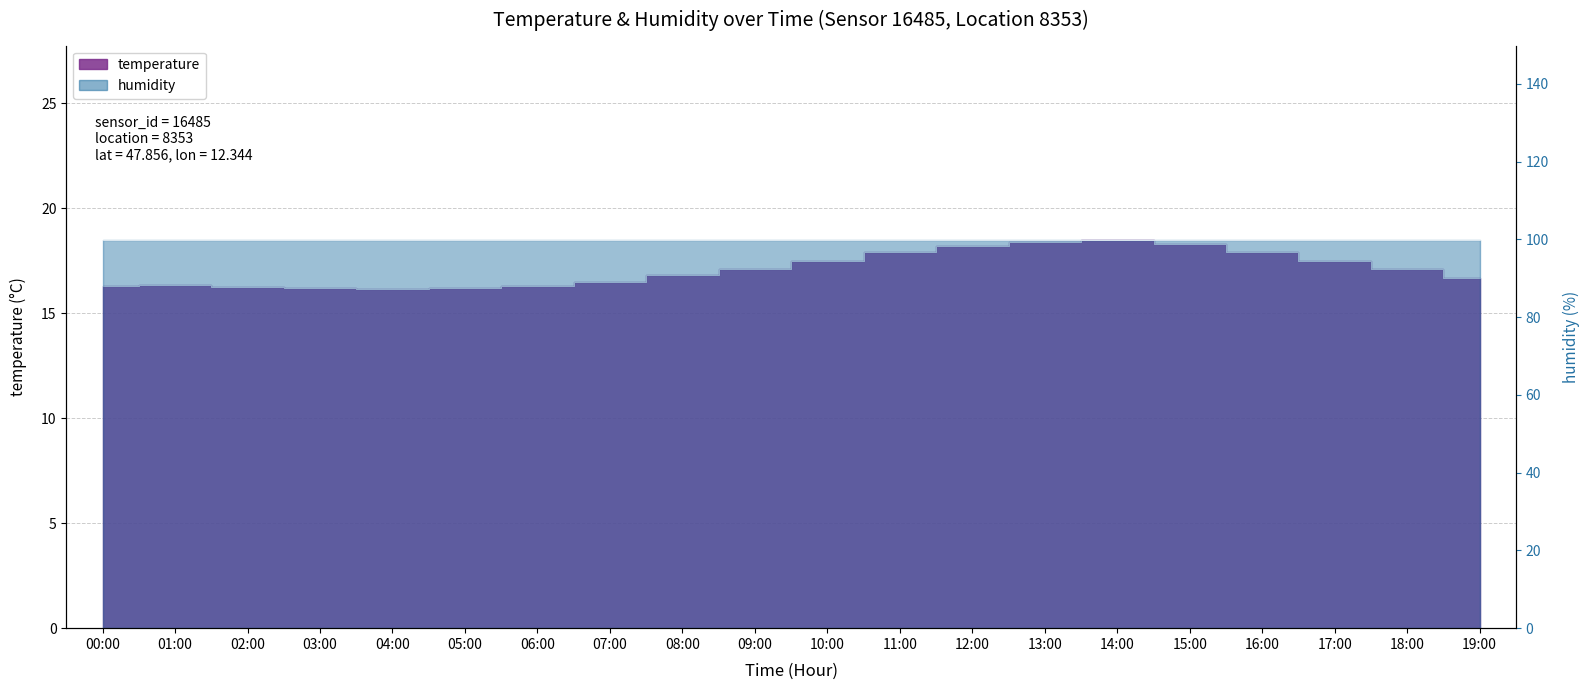

List the labels in order of value, smallest first.

04:00, 03:00, 05:00, 02:00, 00:00, 06:00, 01:00, 07:00, 19:00, 08:00, 09:00, 18:00, 10:00, 17:00, 11:00, 16:00, 12:00, 15:00, 13:00, 14:00